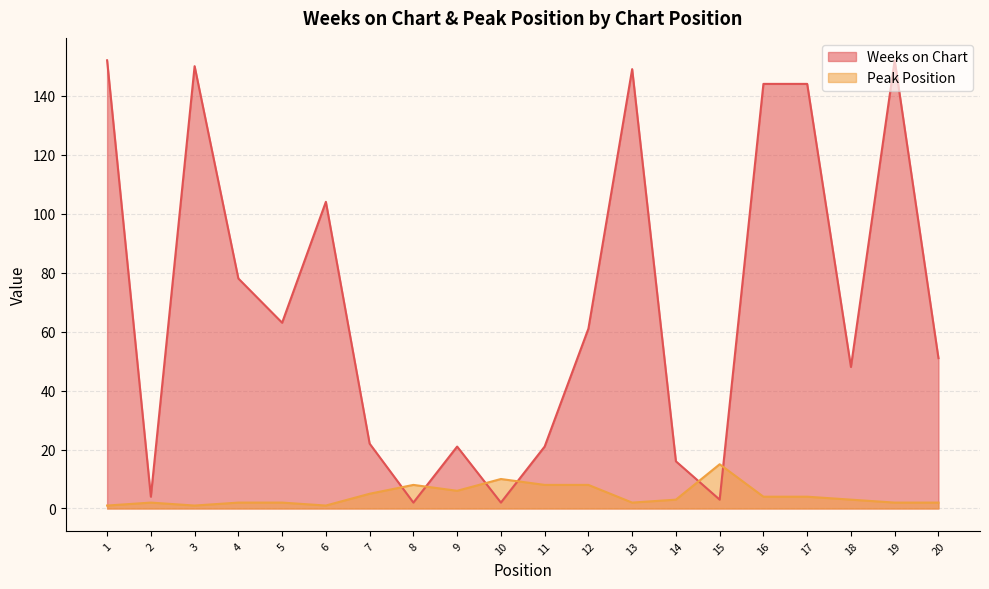

At 19, list the series in order from largest to smallest.

Weeks on Chart, Peak Position